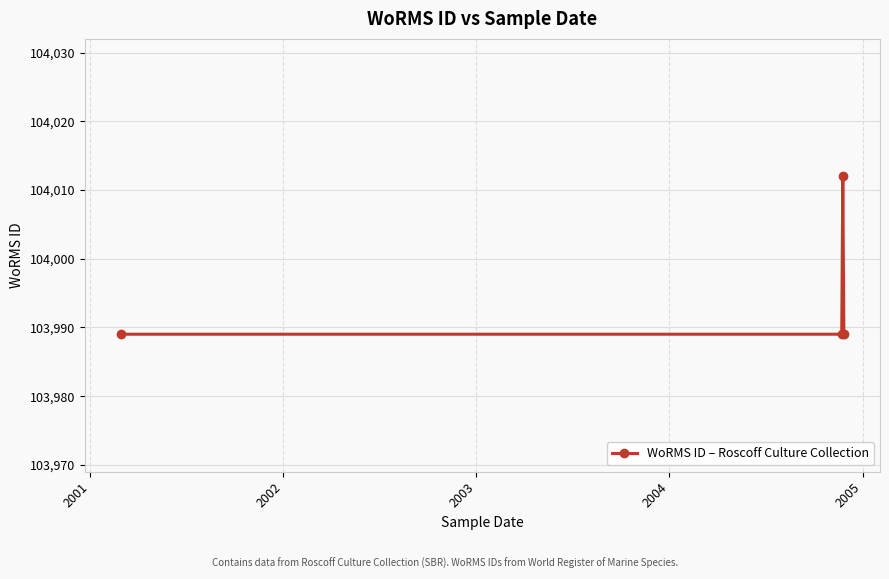

What is the maximum value shown in the chart?

104012